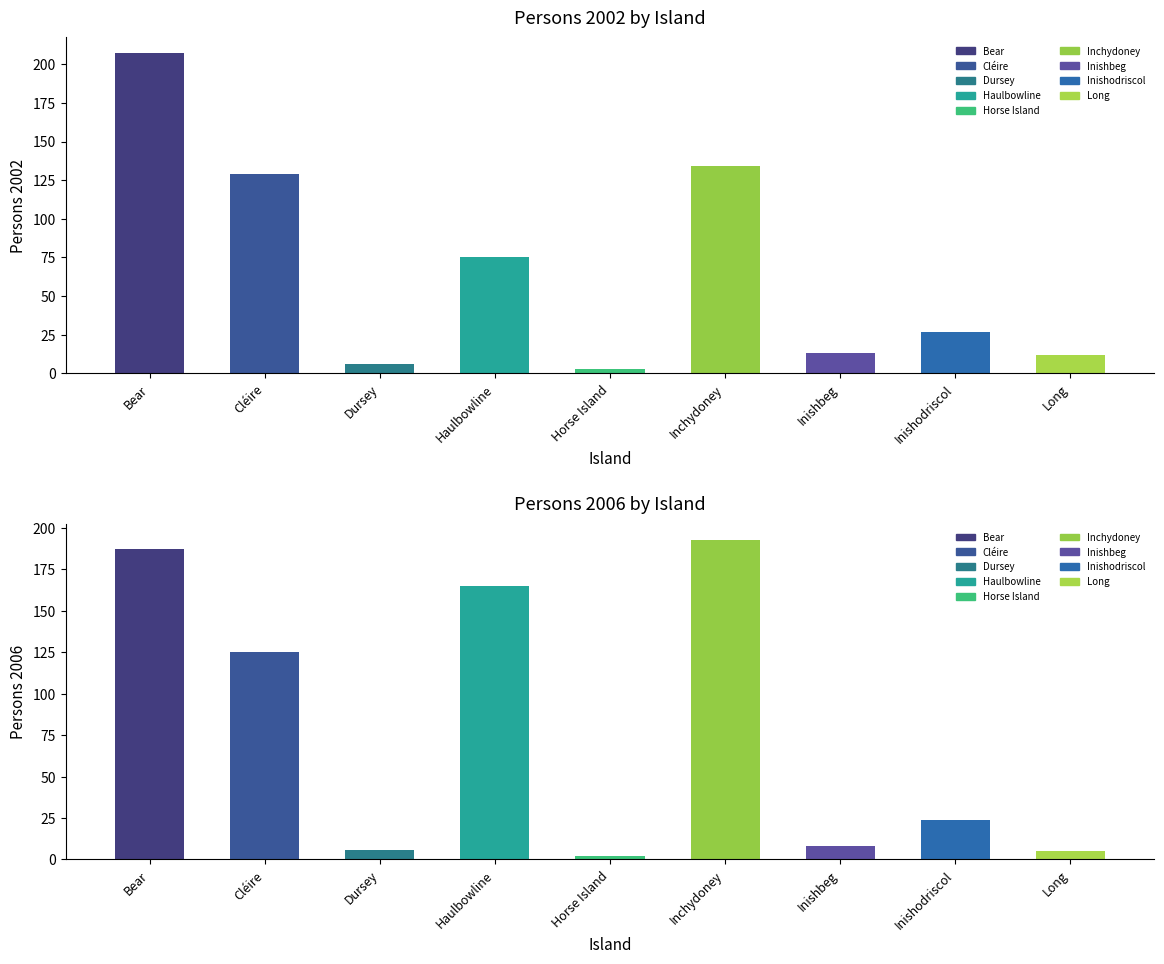

At which label does Persons 2002 reach its peak?

Bear